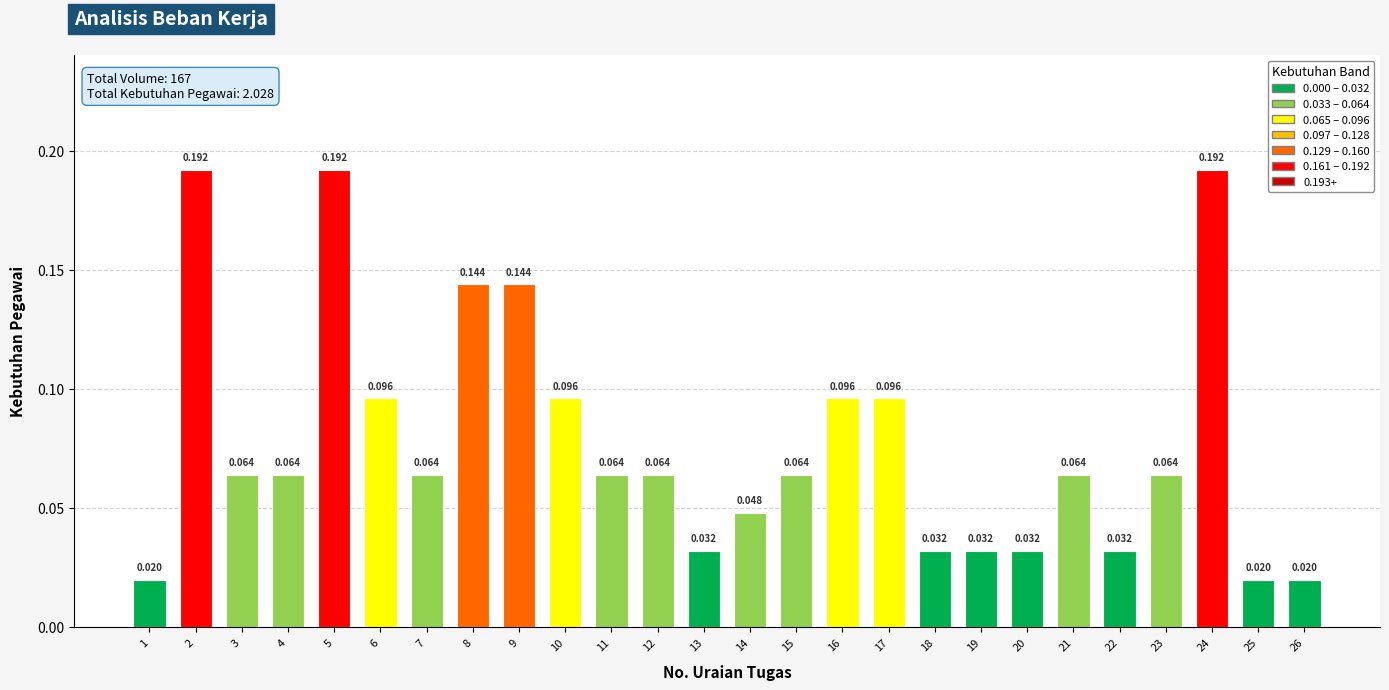

How many bars are there in total?

26